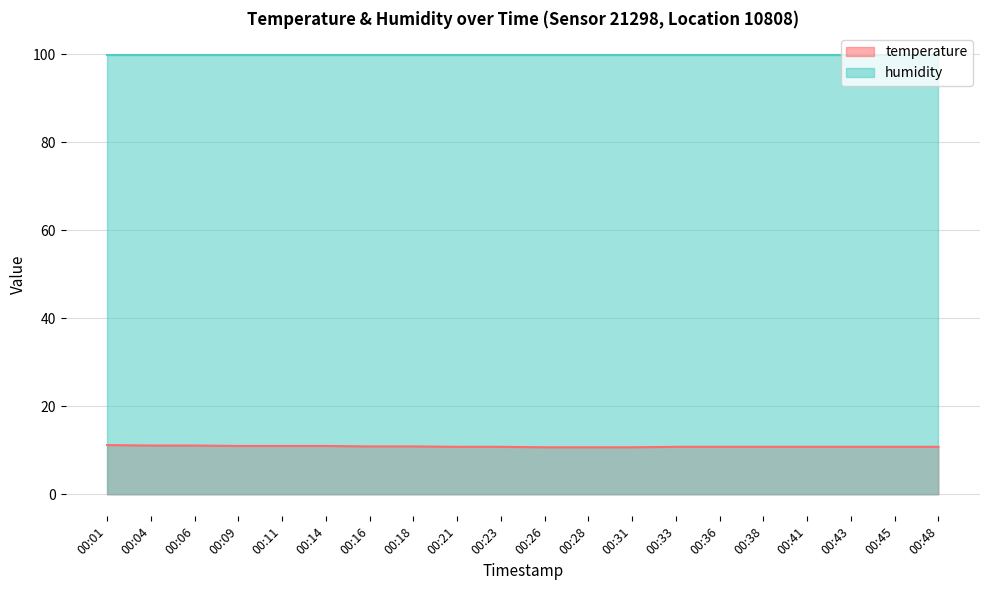

List the labels in order of value, smallest first.

00:26, 00:28, 00:31, 00:21, 00:23, 00:33, 00:36, 00:38, 00:41, 00:43, 00:45, 00:48, 00:16, 00:18, 00:09, 00:11, 00:14, 00:04, 00:06, 00:01